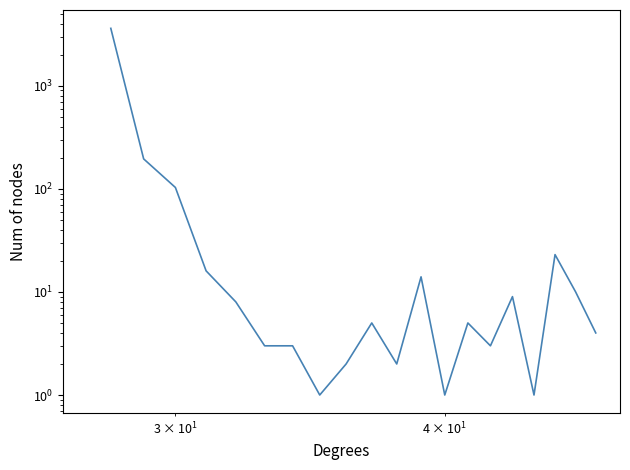

How many data points are above 5?

9